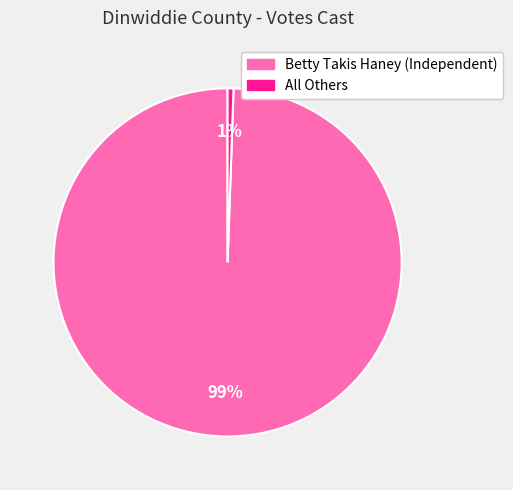

What percentage is the All Others slice, to the nearest percent?

1%